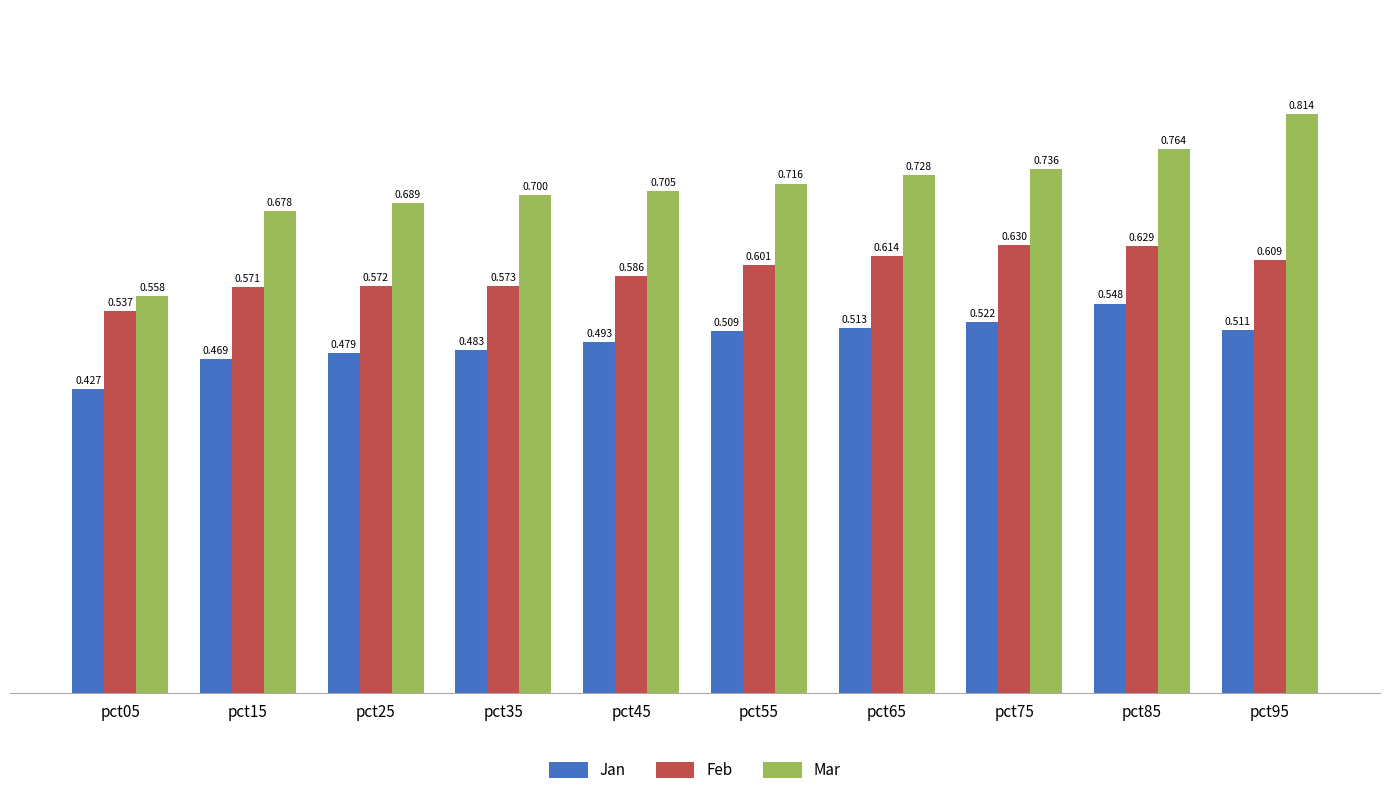

Is the value of Jan at pct65 greater than the value of Feb at pct05?

No